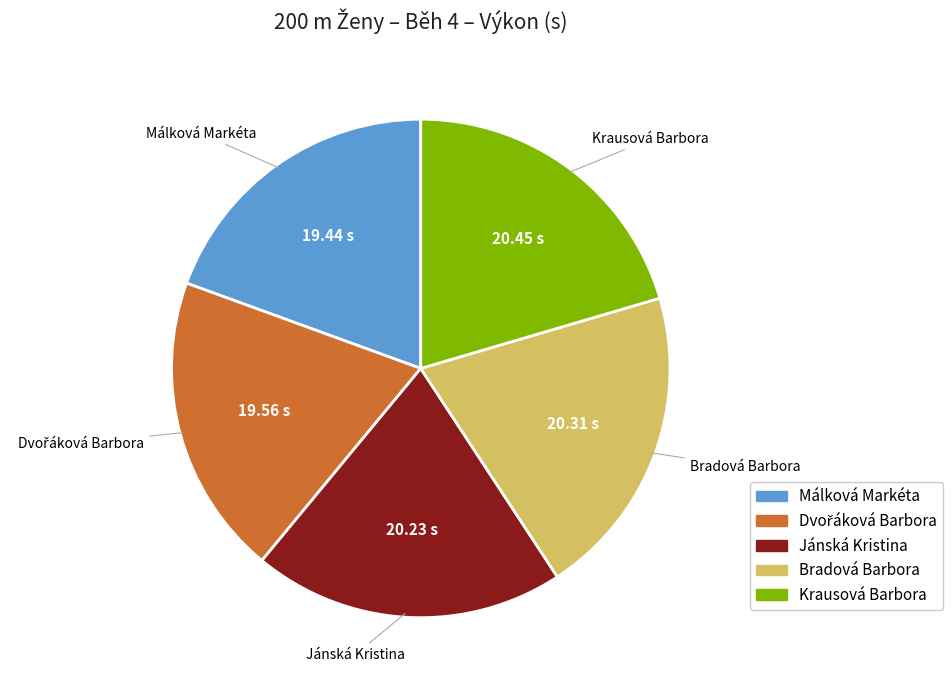

Is Krausová Barbora the majority of the pie?

No